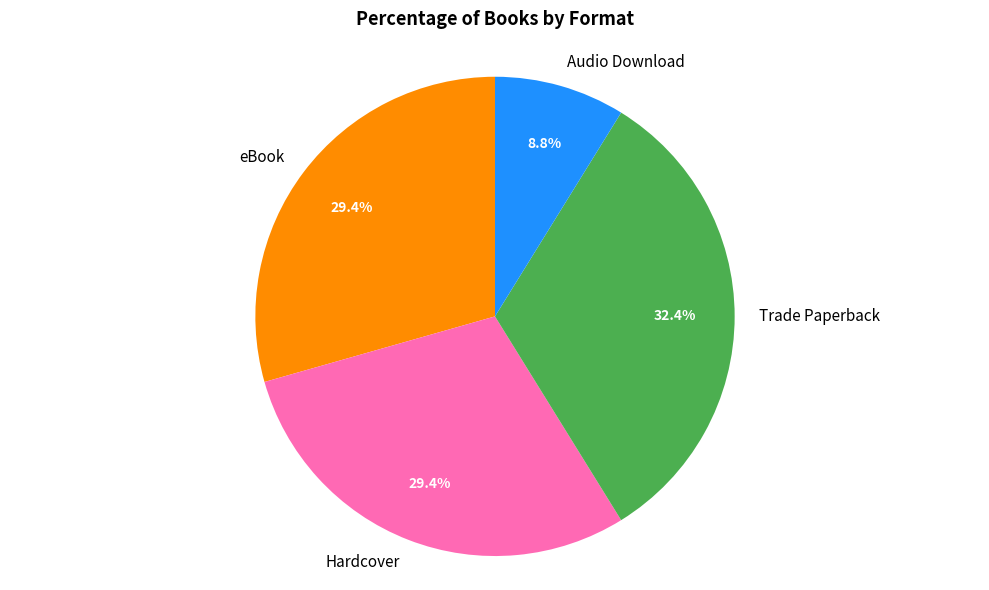

What is the total percentage of Trade Paperback and Audio Download?

41.2%